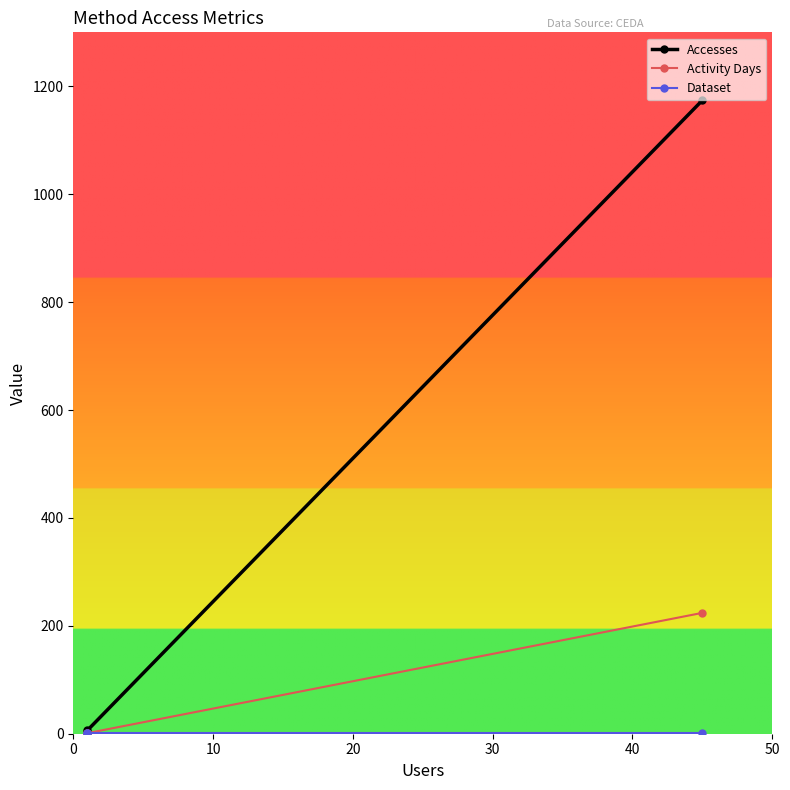

What is the value of the Dataset point at the 2nd from the left?

1